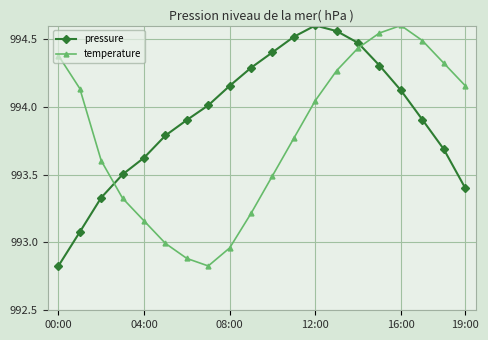

Which series has the largest total across all categories?

pressure